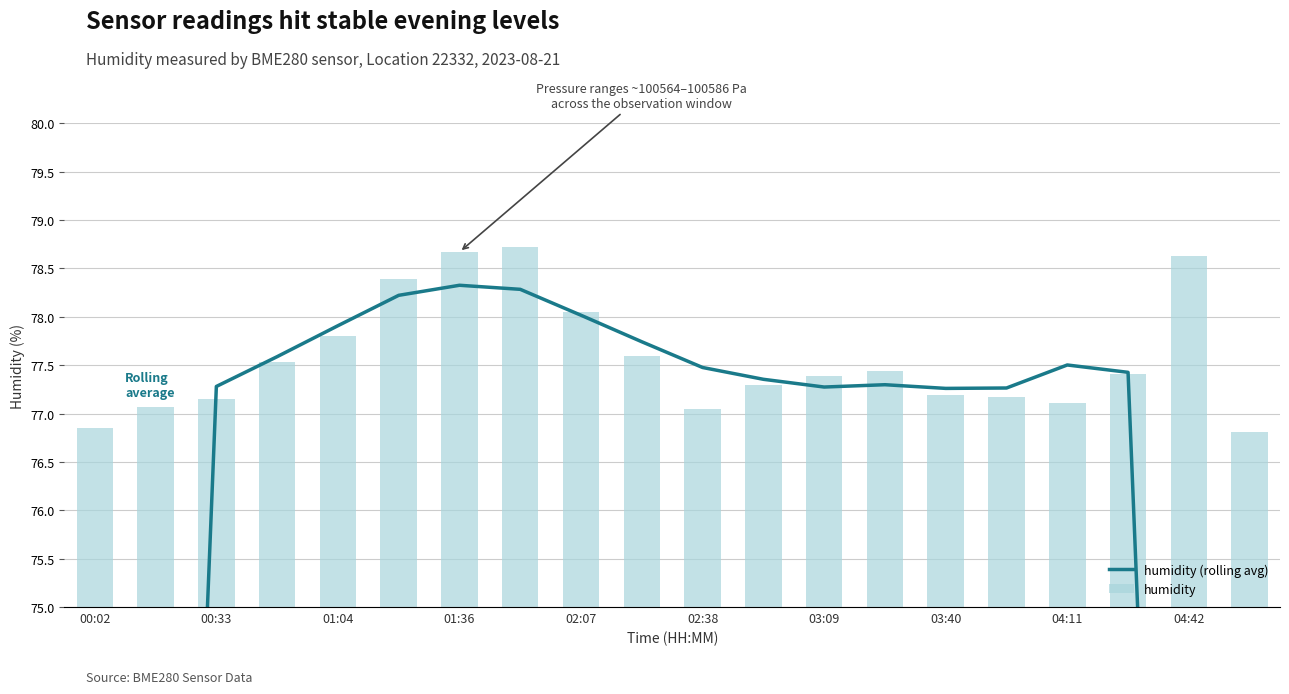

Reading left to right, transcribe all the data shown in this chart.

humidity (rolling avg): 46.2	61.7	77.3	77.6	77.9	78.2	78.3	78.3	78.0	77.7	77.5	77.4	77.3	77.3	77.3	77.3	77.5	77.4	62.0	46.6
humidity: 76.8	77.1	77.2	77.5	77.8	78.4	78.7	78.7	78.0	77.6	77.0	77.3	77.4	77.4	77.2	77.2	77.1	77.4	78.6	76.8